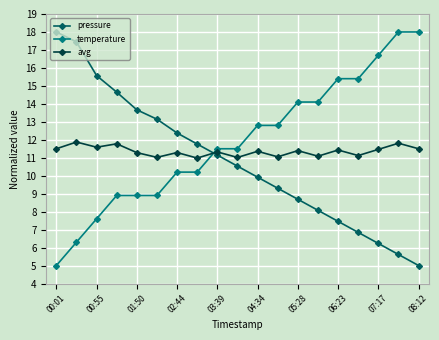

What is the average value of the avg series?

11.4